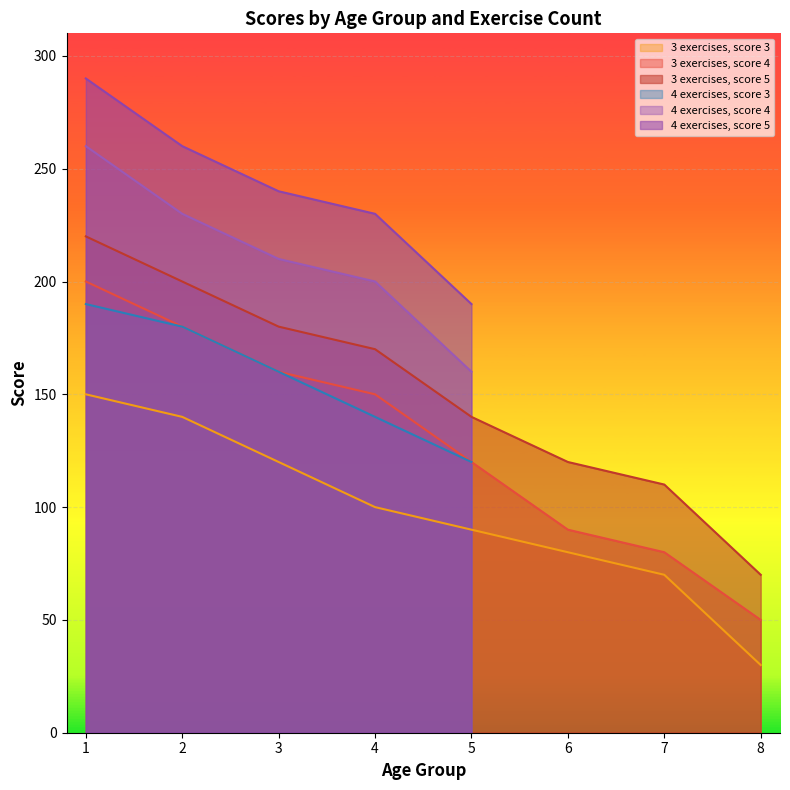

List the labels in order of 3 exercises, score 4 value, largest first.

1, 2, 3, 4, 5, 6, 7, 8